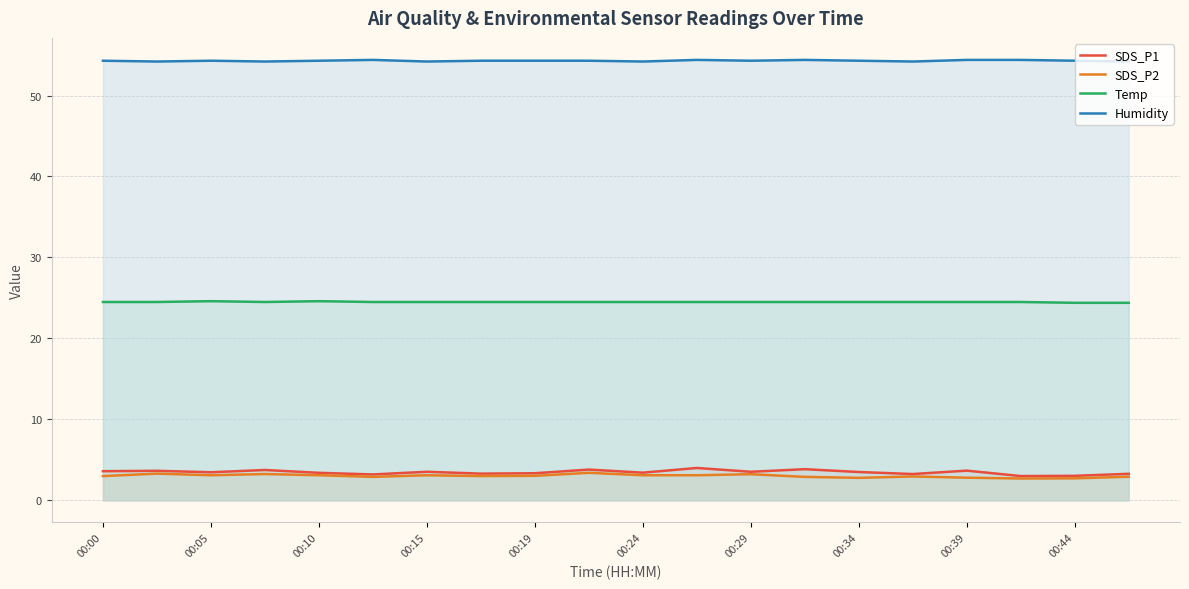

What is the value of the Humidity point at the 15th from the left?

54.3